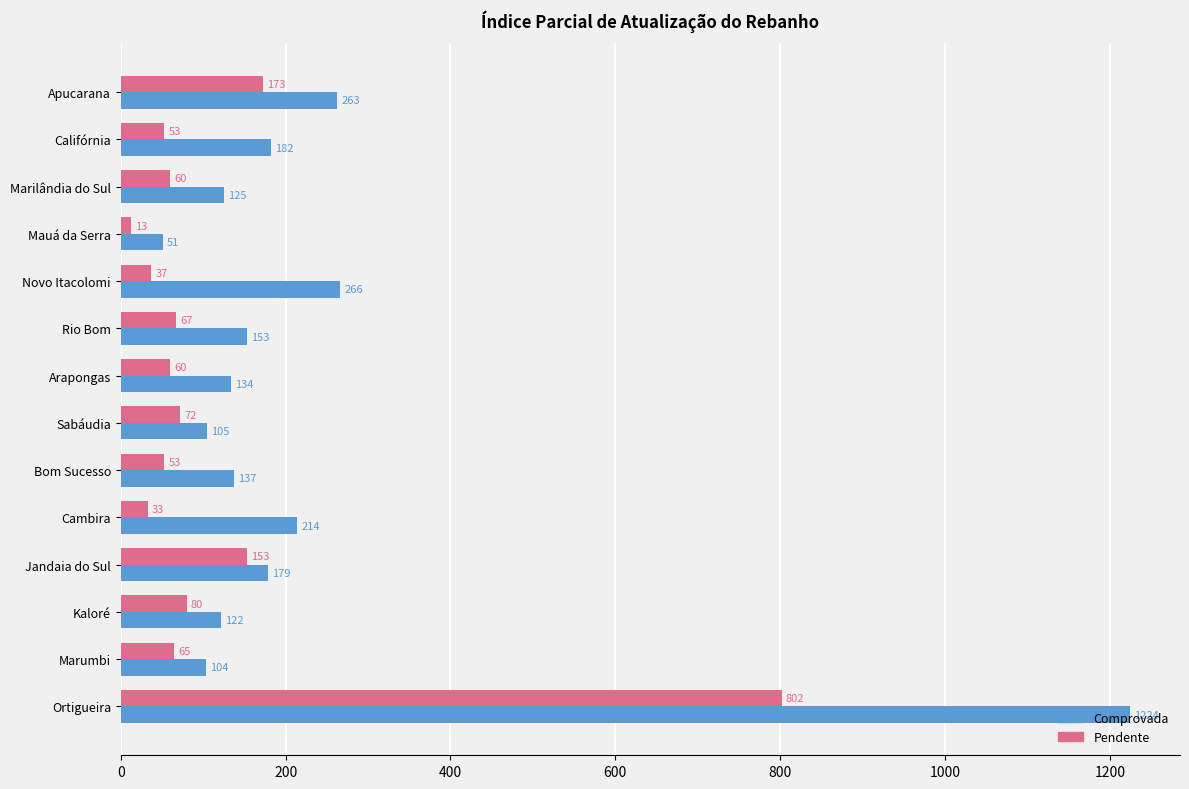

Which series has the largest total across all categories?

Comprovada